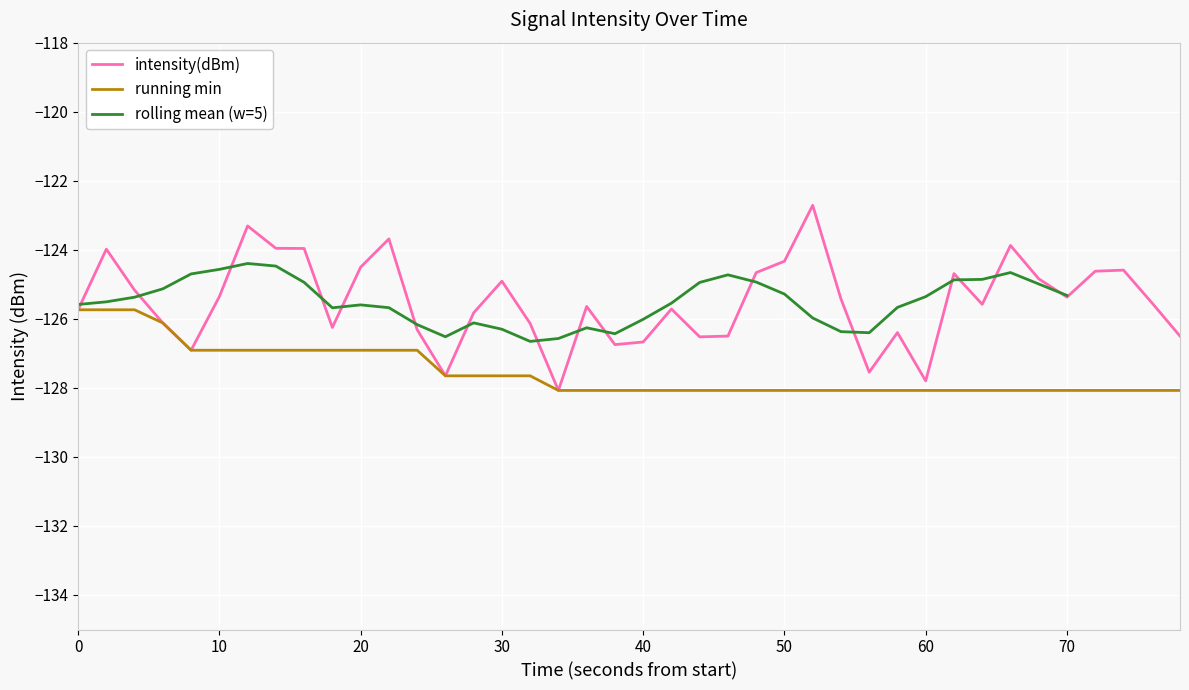

What is the smallest value displayed?

-128.1